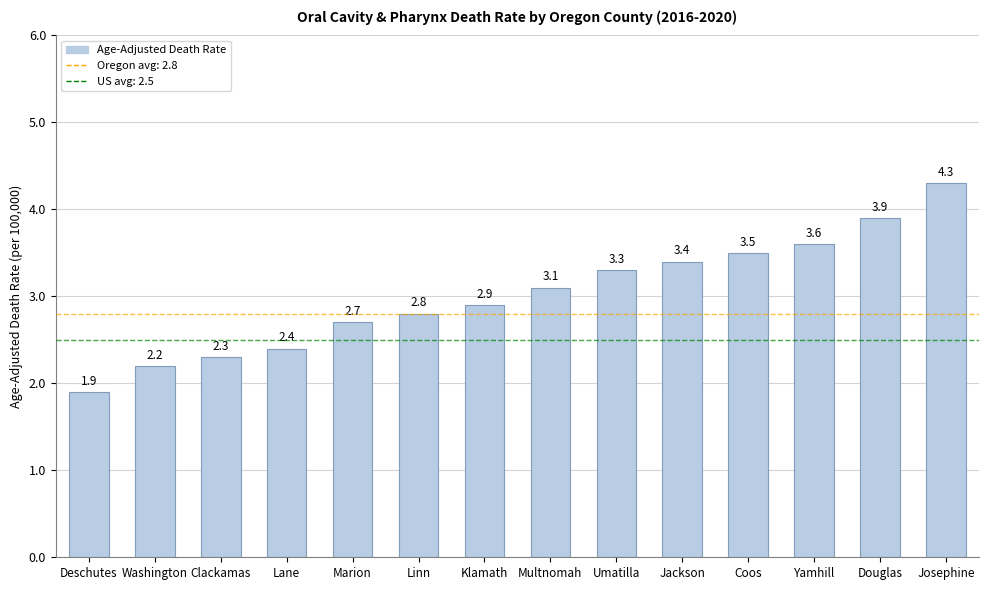

What is the label of the 2nd bar from the left?

Washington